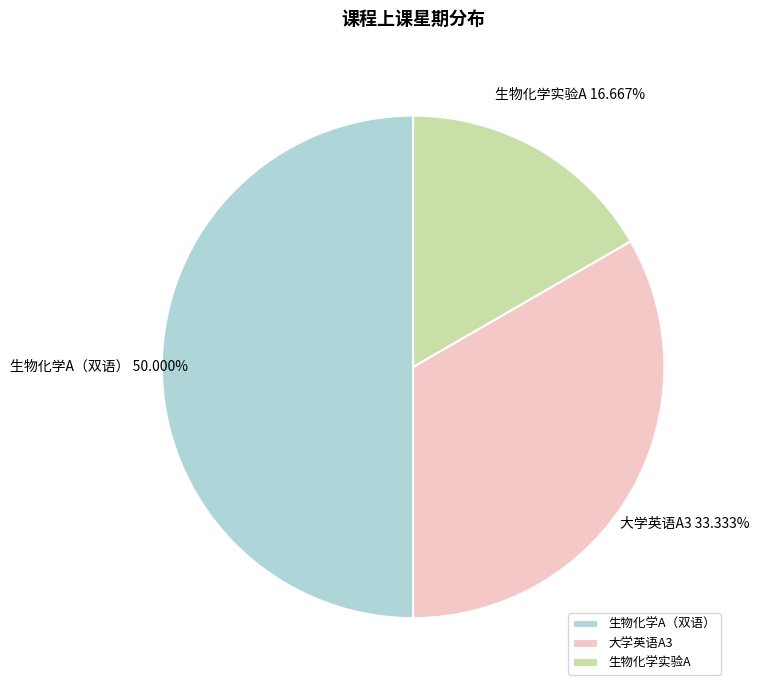

To the nearest percent, what portion does 生物化学实验A represent?

17%